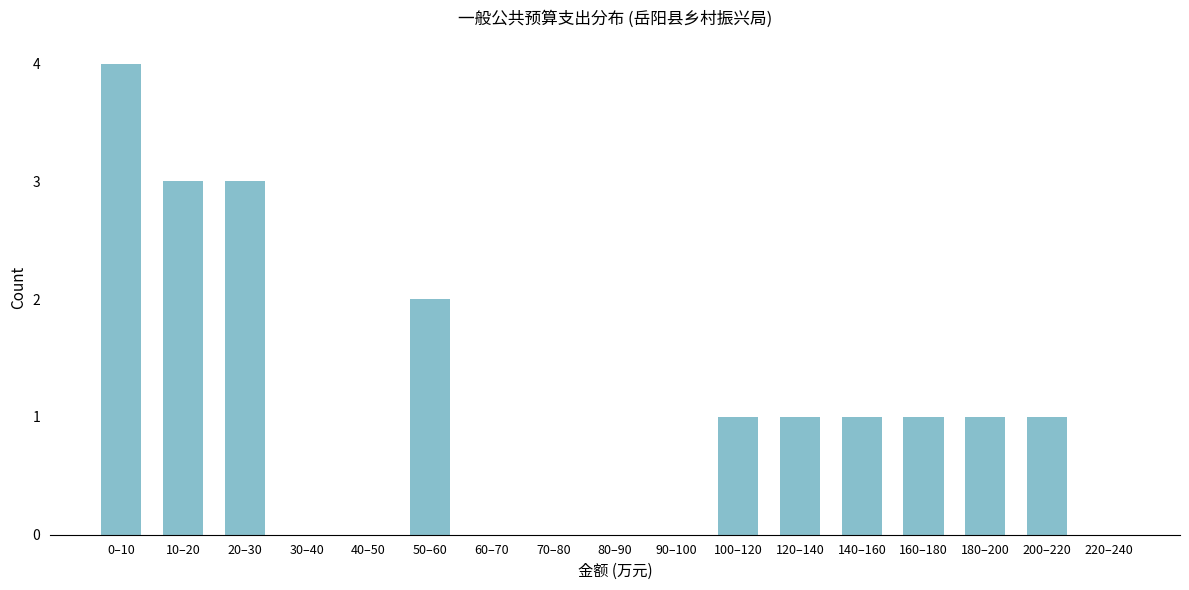

Reading left to right, transcribe all the data shown in this chart.

0–10=4	10–20=3	20–30=3	30–40=0	40–50=0	50–60=2	60–70=0	70–80=0	80–90=0	90–100=0	100–120=1	120–140=1	140–160=1	160–180=1	180–200=1	200–220=1	220–240=0